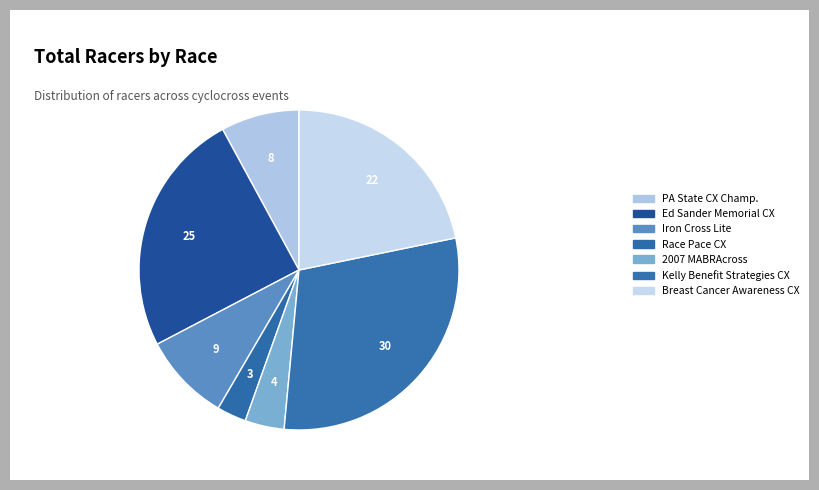

How many segments does this pie chart have?

7